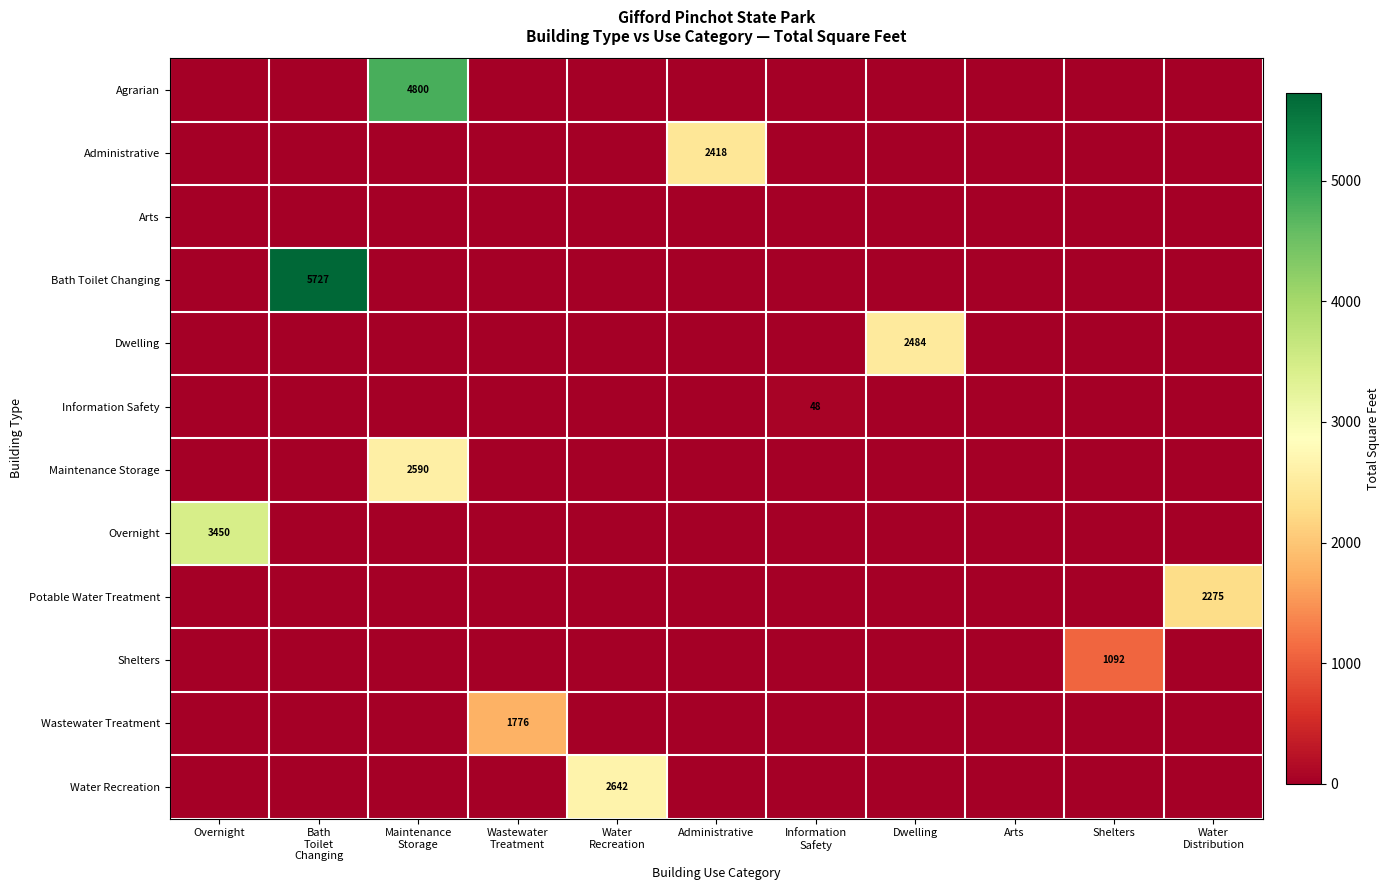

What is the total value across all series at Maintenance
Storage?

7390